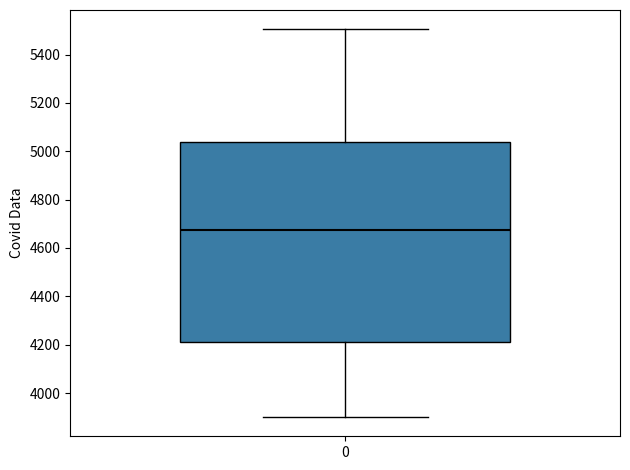

Where does the median line of the box at x = 0 sit on the y-axis? The values are not printed on the chart, so give them approximately, as read against the axis.

4680